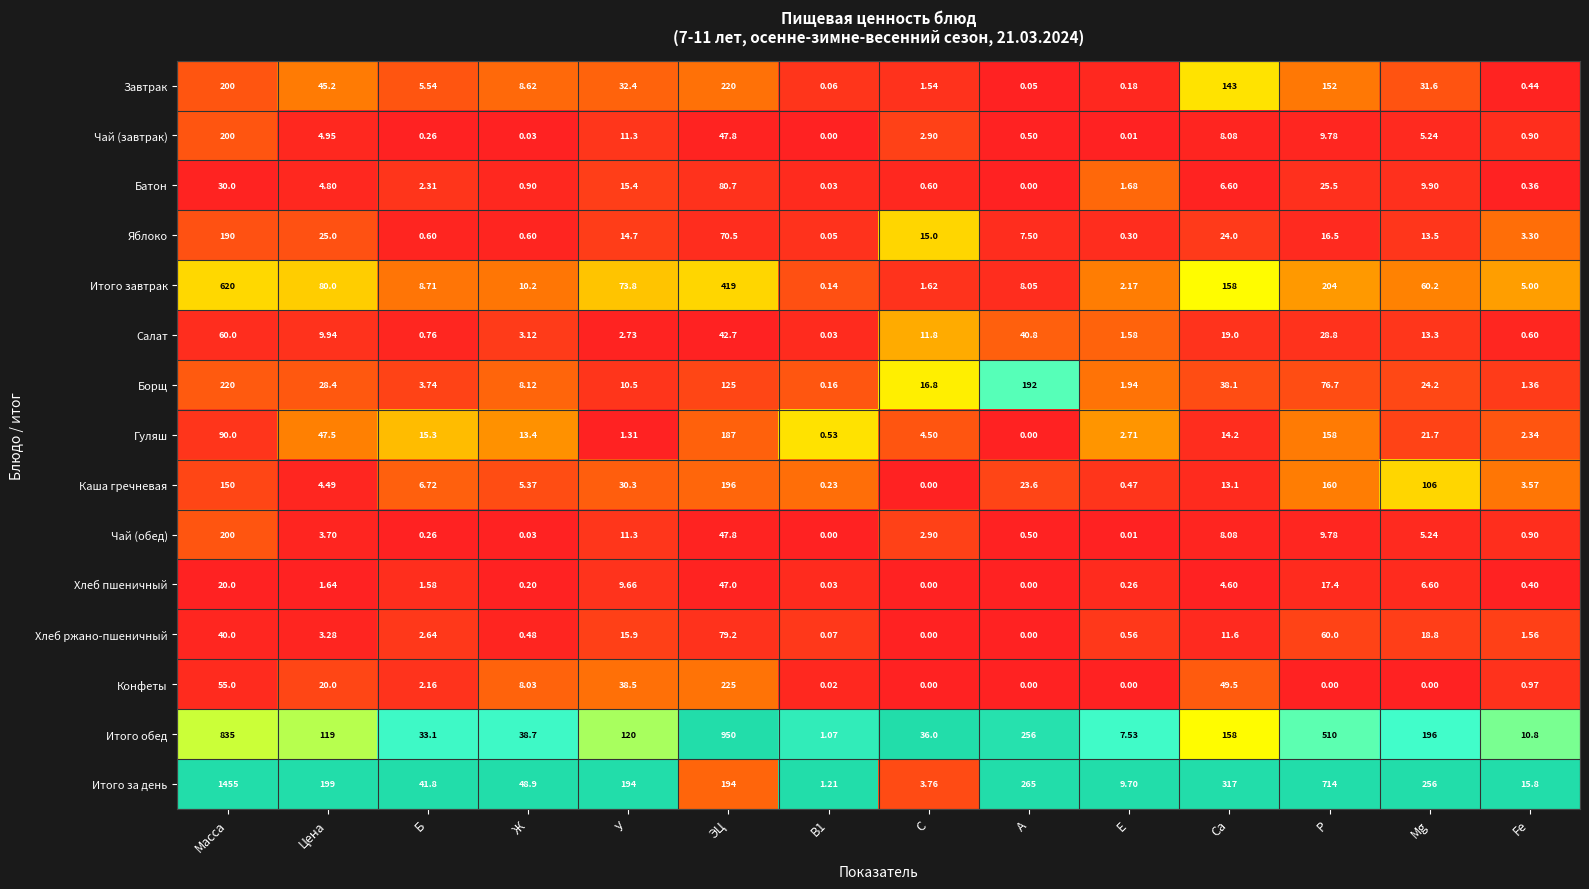

Which series has the largest range (max minus min)?

Итого за день